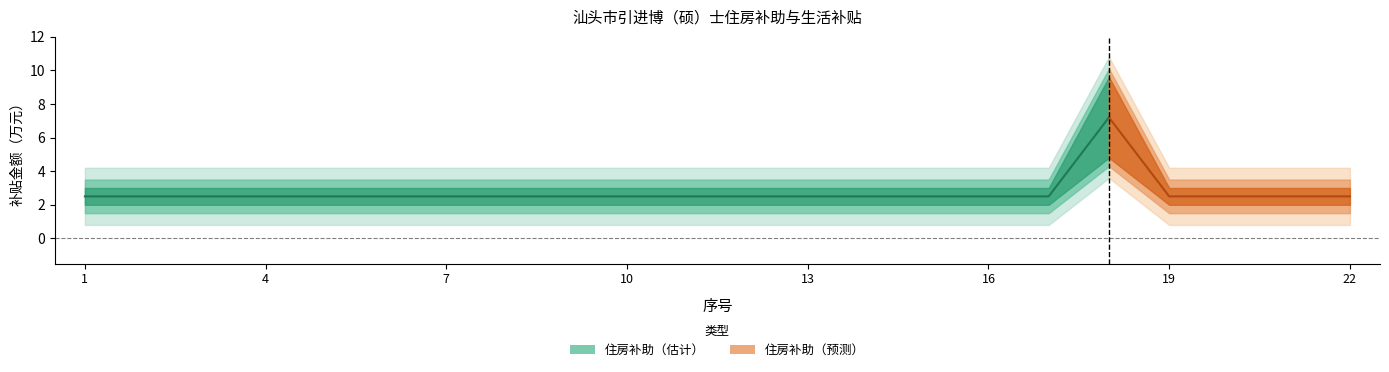

How many distinct data groups are displayed?

2